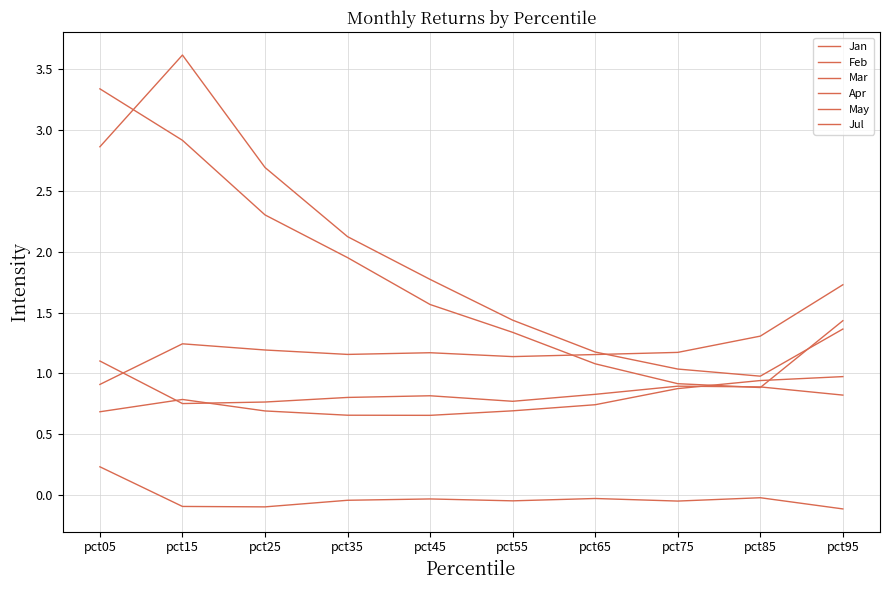

Does the chart have visible grid lines?

Yes